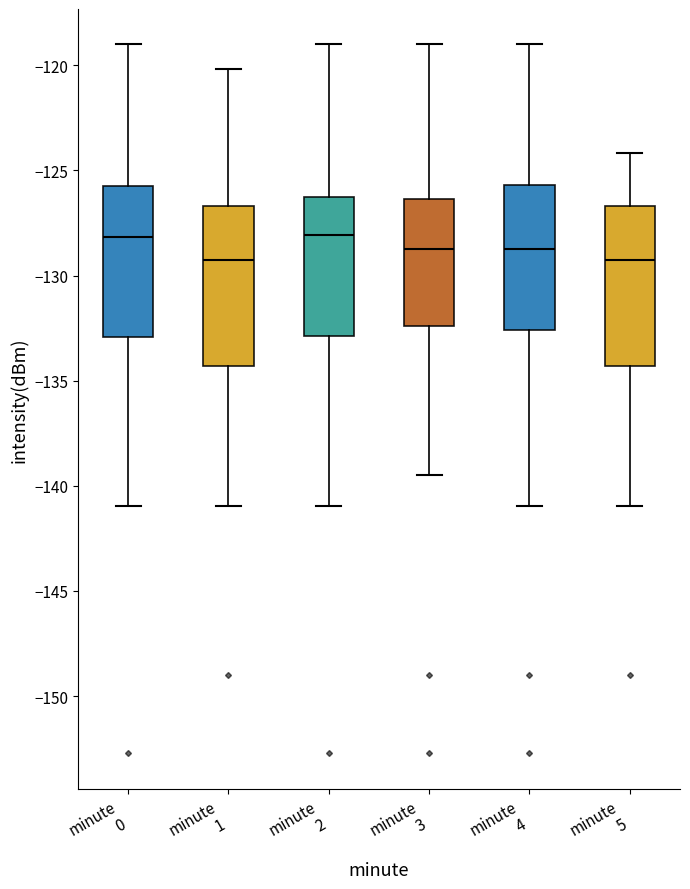

Reading left to right, transcribe this box plot: for each box, give where its median line is, the range the box spans, and where its two whiskers end, as read against the y-axis. The values are not printed on the chart, so give them approximately, as read against the axis.

minute 0: median -128.0, box -133.0 to -125.5, whiskers -141.0 to -119.0
minute 1: median -129.5, box -134.5 to -126.5, whiskers -141.0 to -120.0
minute 2: median -128.0, box -133.0 to -126.5, whiskers -141.0 to -119.0
minute 3: median -128.5, box -132.5 to -126.5, whiskers -139.5 to -119.0
minute 4: median -128.5, box -132.5 to -125.5, whiskers -141.0 to -119.0
minute 5: median -129.5, box -134.5 to -126.5, whiskers -141.0 to -124.0